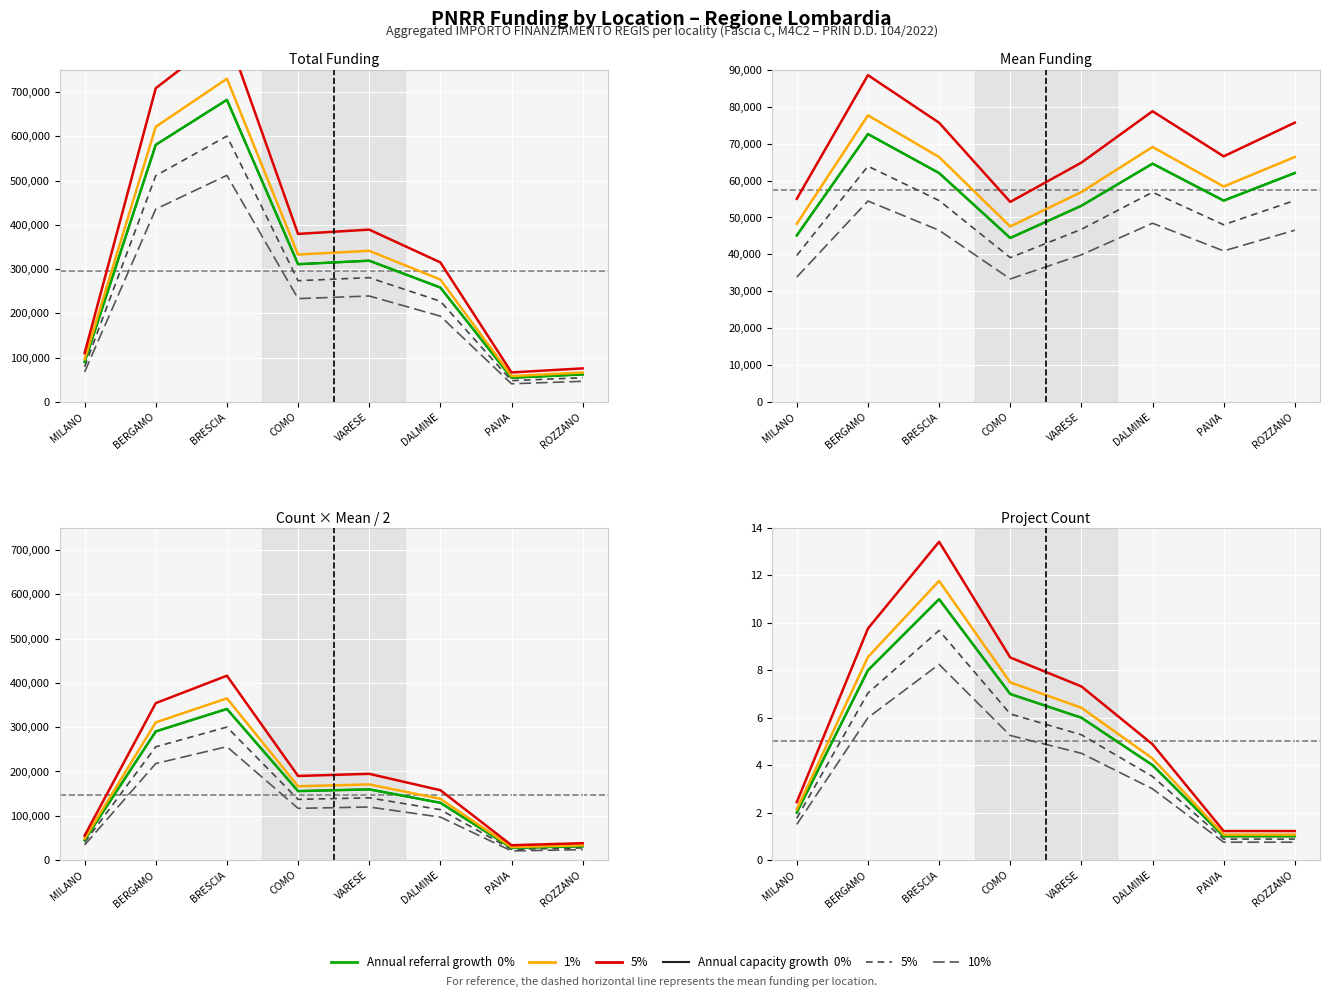

What is the average value of the Annual growth 5% series?

6.1